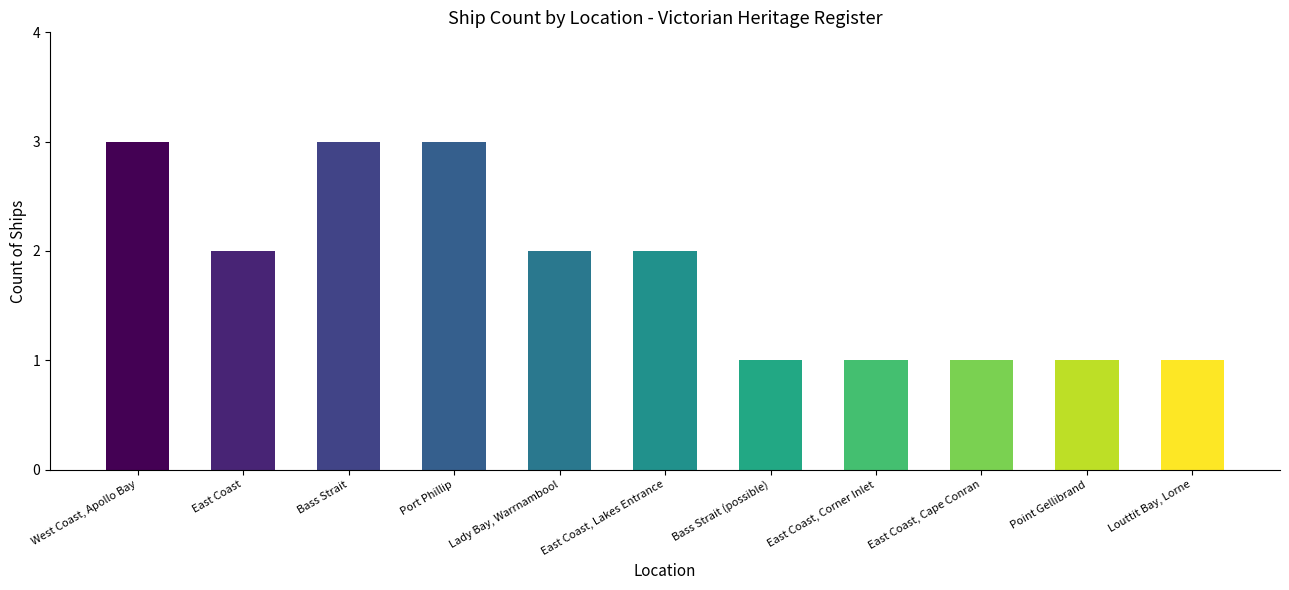

How many values are below 2?

5